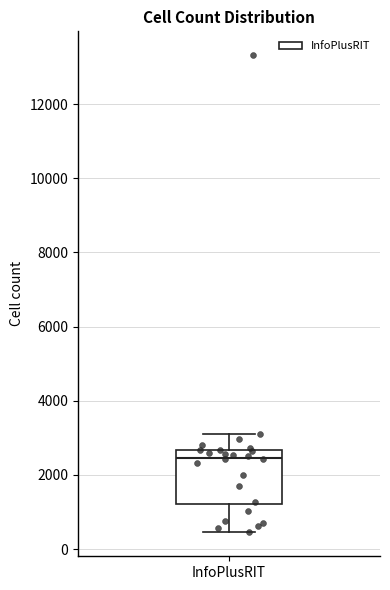

Read this box plot against the y-axis: the position of the median line, the range covered by the box, and the ends of both whiskers. The values are not printed on the chart, so give them approximately, as read against the axis.

median 2400, box 1200 to 2600, whiskers 400 to 3000